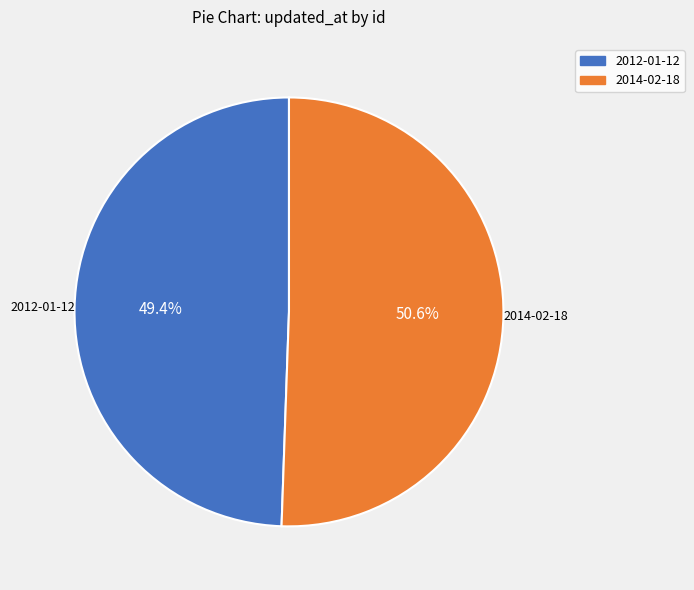

Rank the categories by value from lowest to highest.

2012-01-12, 2014-02-18